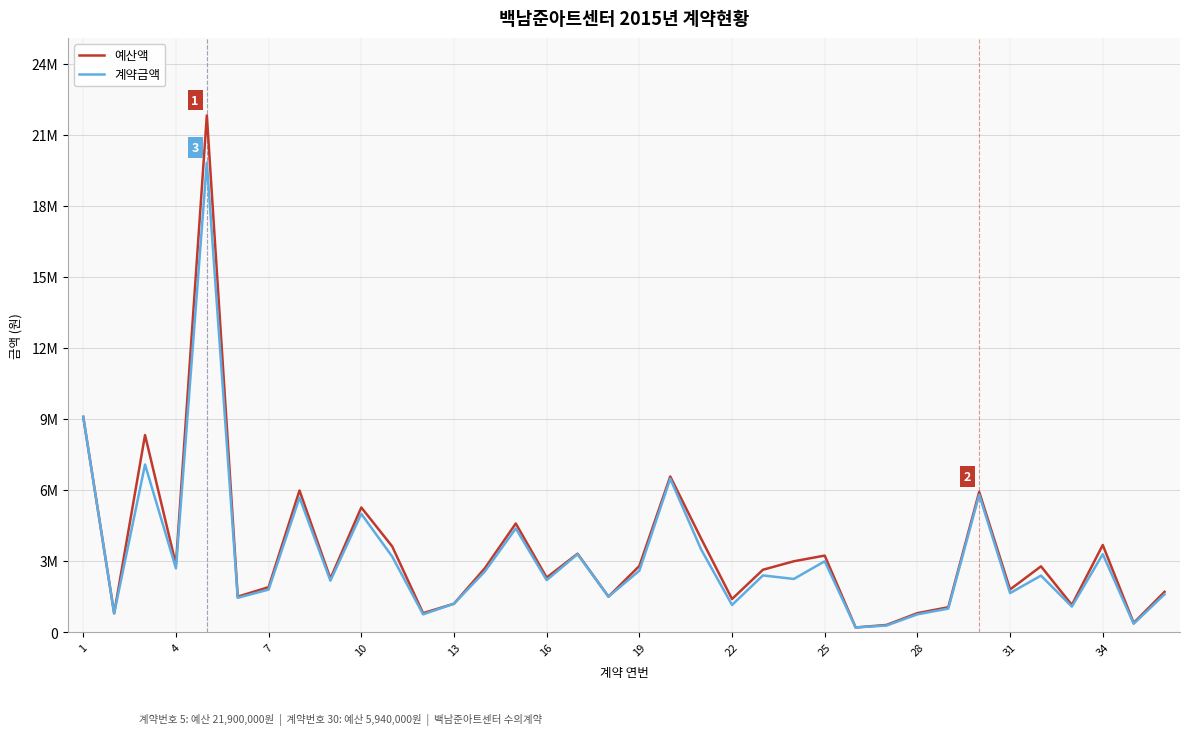

In 예산액, how many points are higher than both neighbors (excluding endpoints)?

11